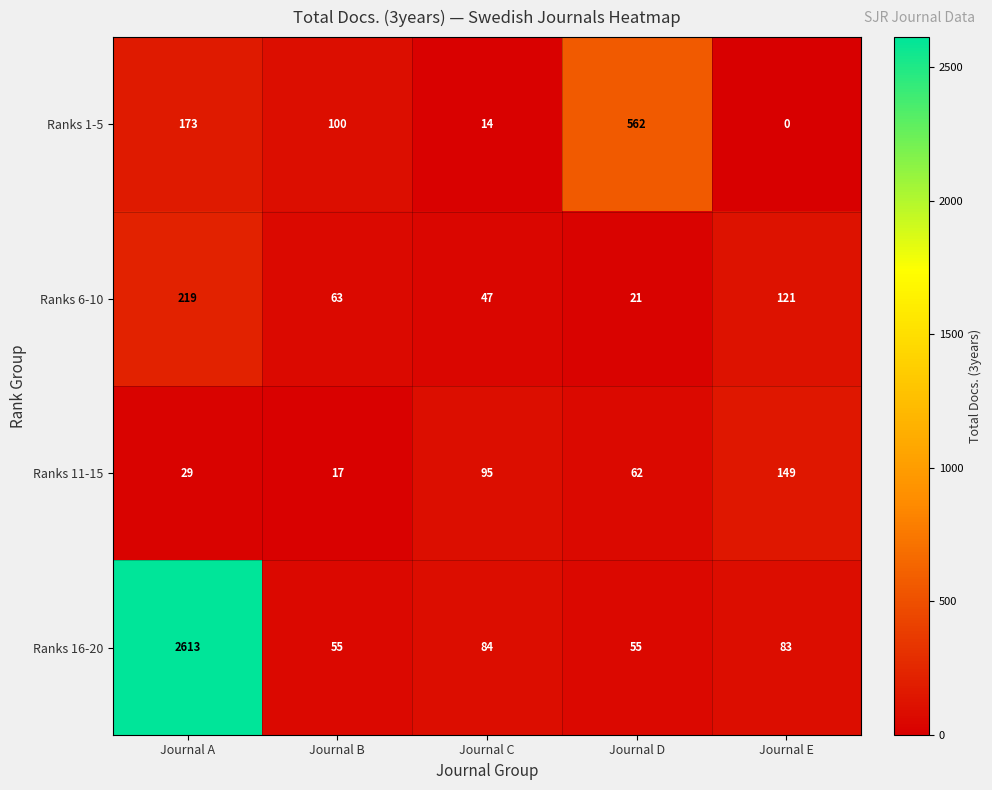

Rank the series at Journal C from highest to lowest value.

Ranks 11-15, Ranks 16-20, Ranks 6-10, Ranks 1-5